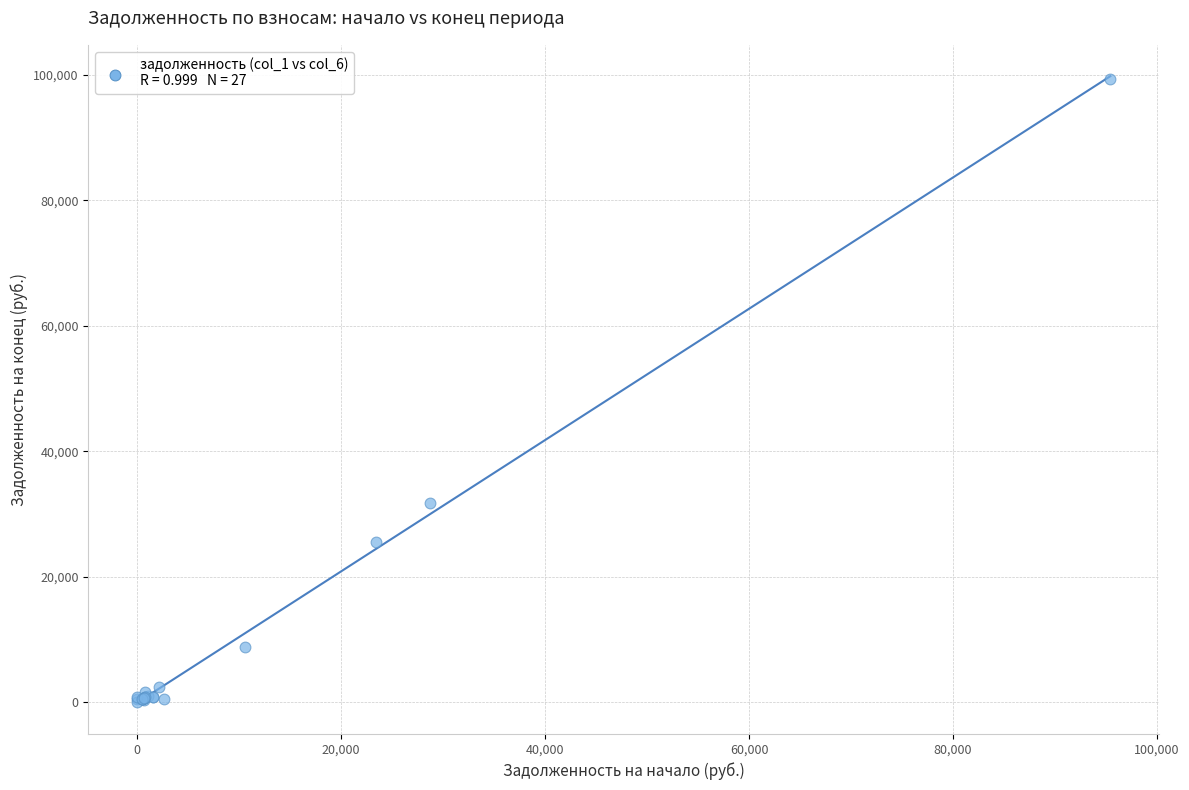

What Y value in the scatter plot is closest to 49654?

31690.6